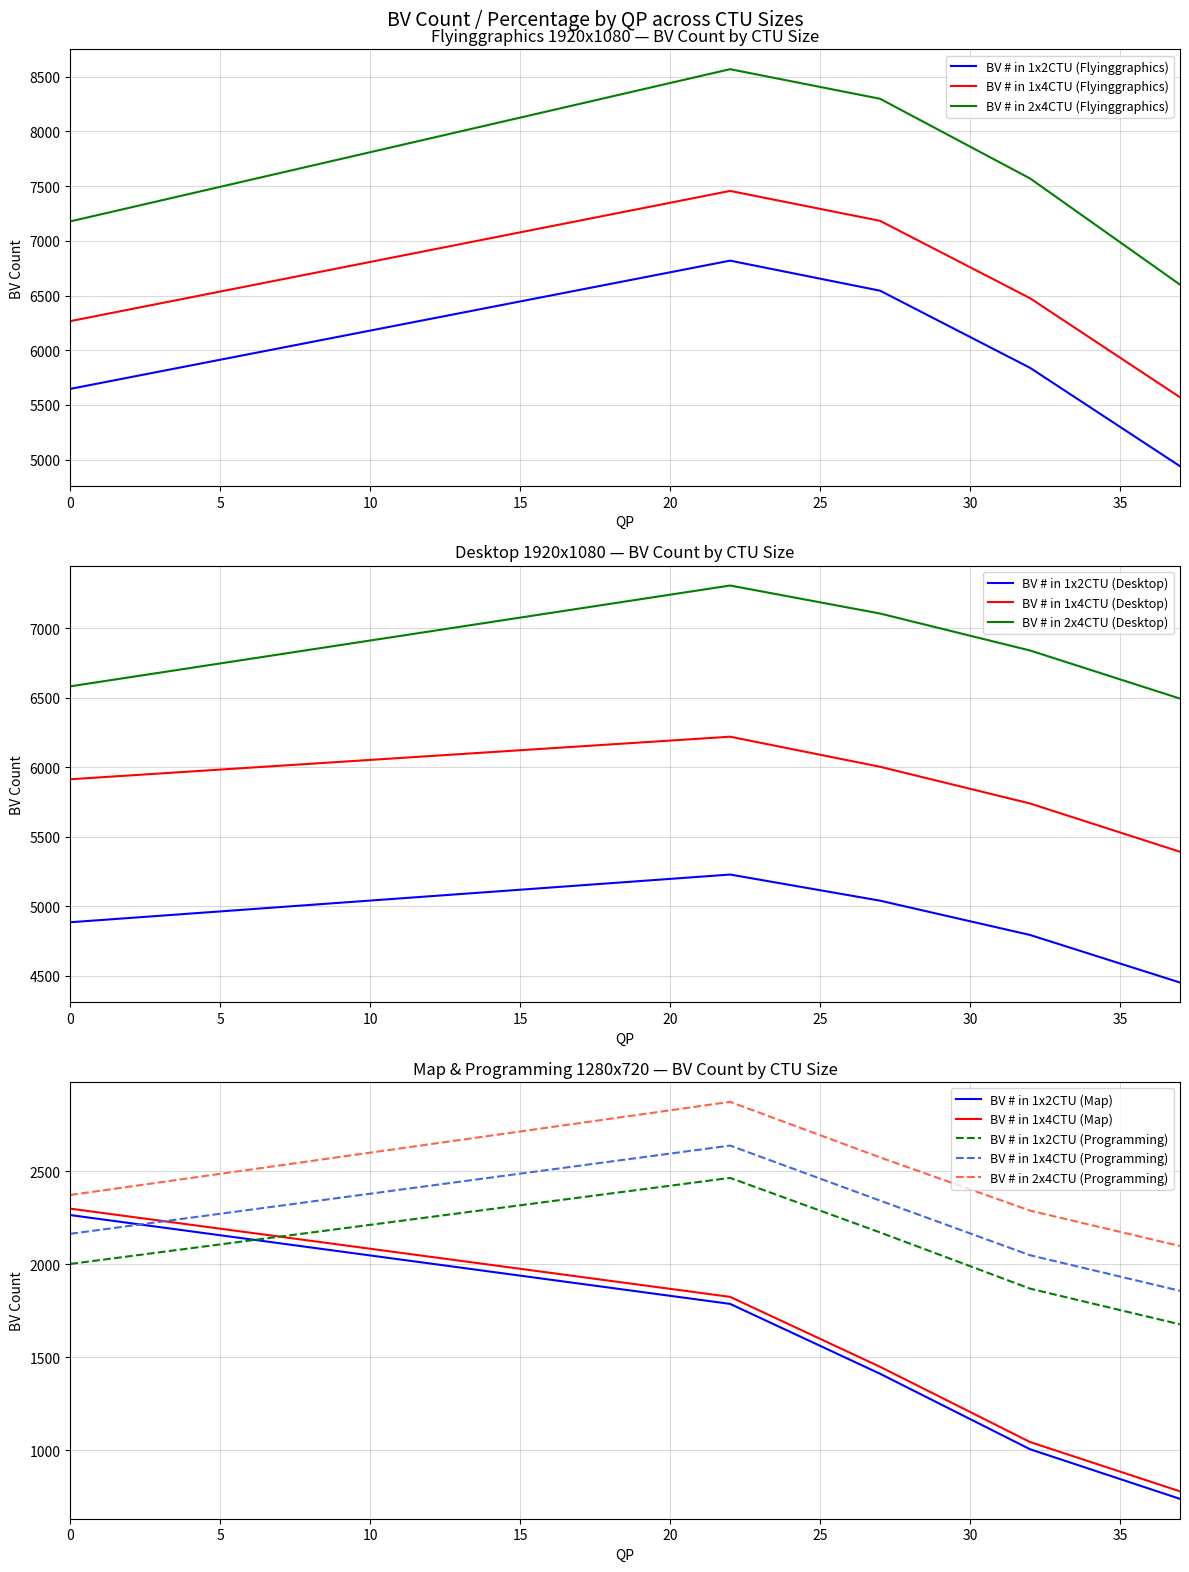

What is the maximum value for BV # in 2x4CTU (Flyinggraphics)?

8568.7